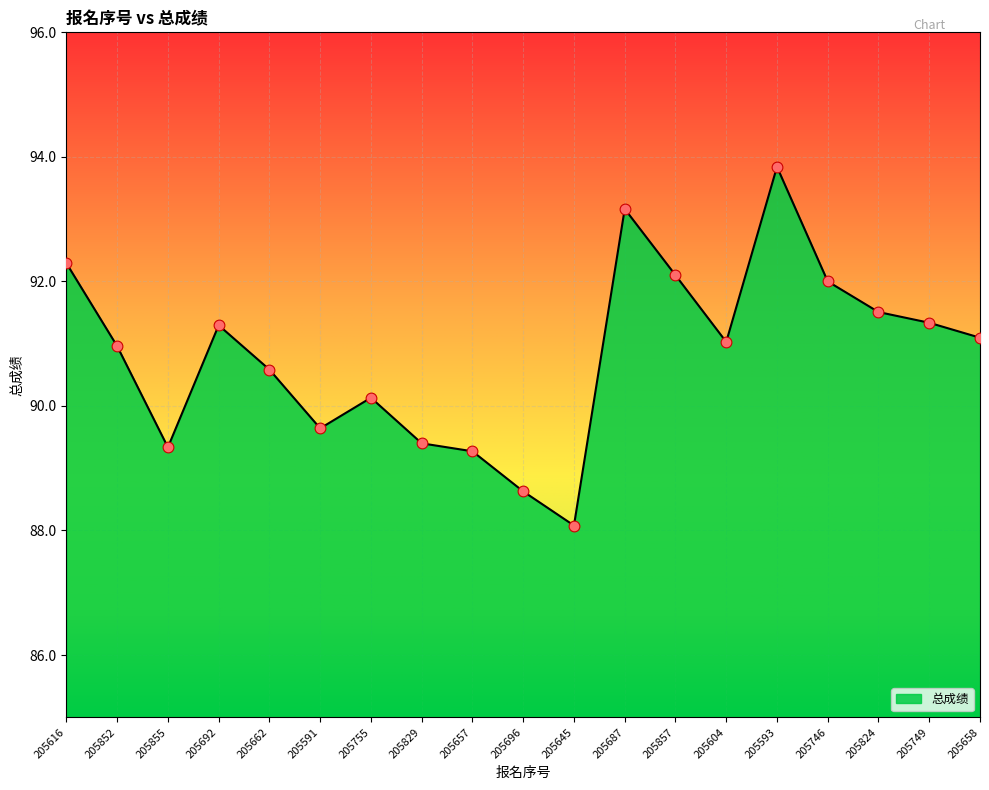

What is the change in value from 205855 to 205696?

-0.7